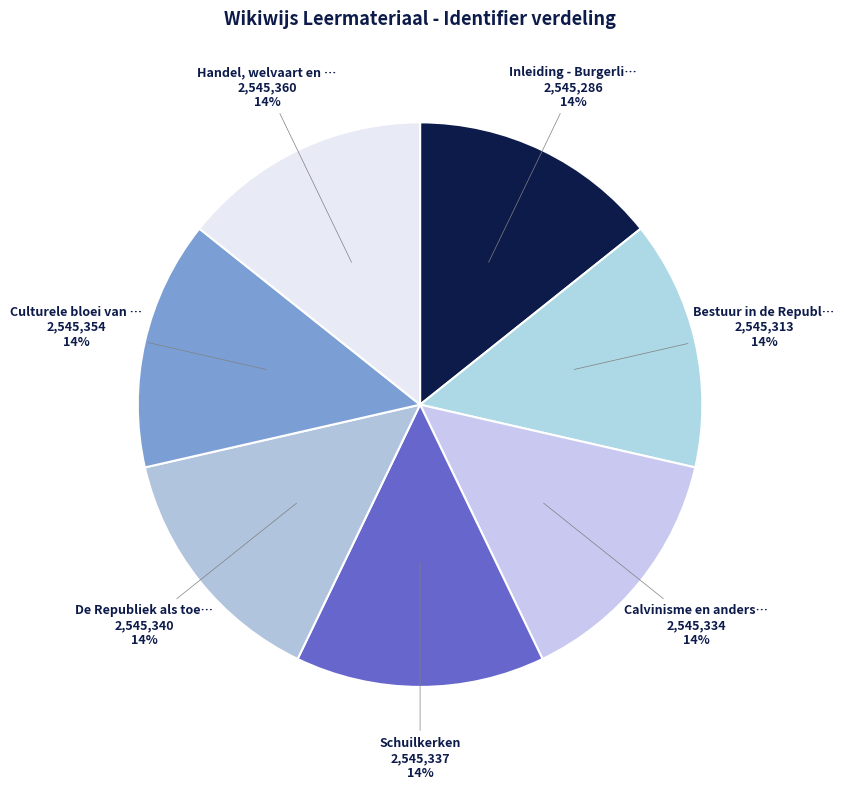

Is there a majority slice in this chart?

No